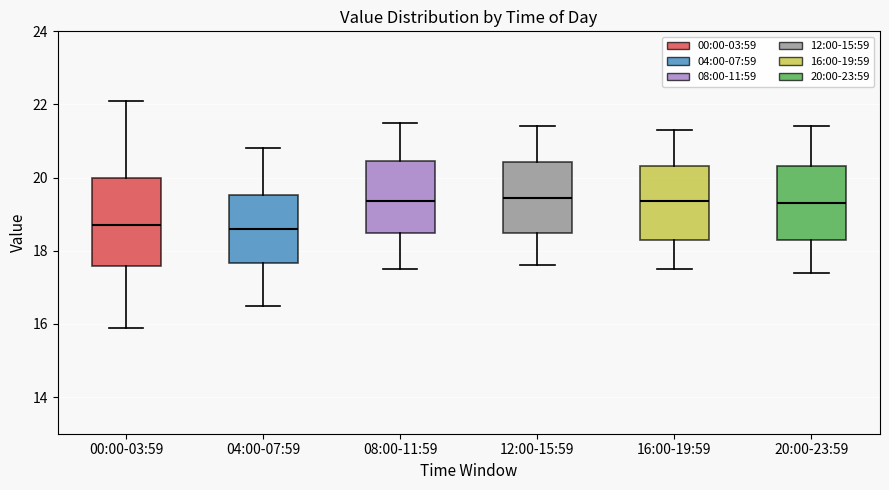

Reading left to right, transcribe this box plot: for each box, give where its median line is, the range the box spans, and where its two whiskers end, as read against the y-axis. The values are not printed on the chart, so give them approximately, as read against the axis.

00:00-03:59: median 18.8, box 17.6 to 20.0, whiskers 16.0 to 22.2
04:00-07:59: median 18.6, box 17.6 to 19.6, whiskers 16.6 to 20.8
08:00-11:59: median 19.4, box 18.4 to 20.4, whiskers 17.6 to 21.6
12:00-15:59: median 19.4, box 18.6 to 20.4, whiskers 17.6 to 21.4
16:00-19:59: median 19.4, box 18.4 to 20.4, whiskers 17.6 to 21.4
20:00-23:59: median 19.4, box 18.4 to 20.4, whiskers 17.4 to 21.4